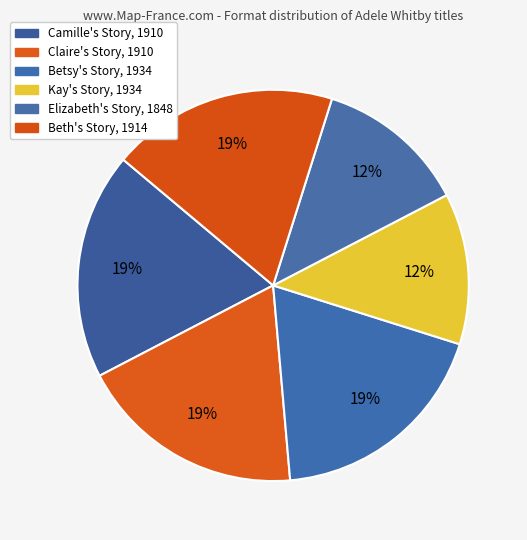

Is the sum of Camille's Story, 1910 and Kay's Story, 1934 greater than half?

No